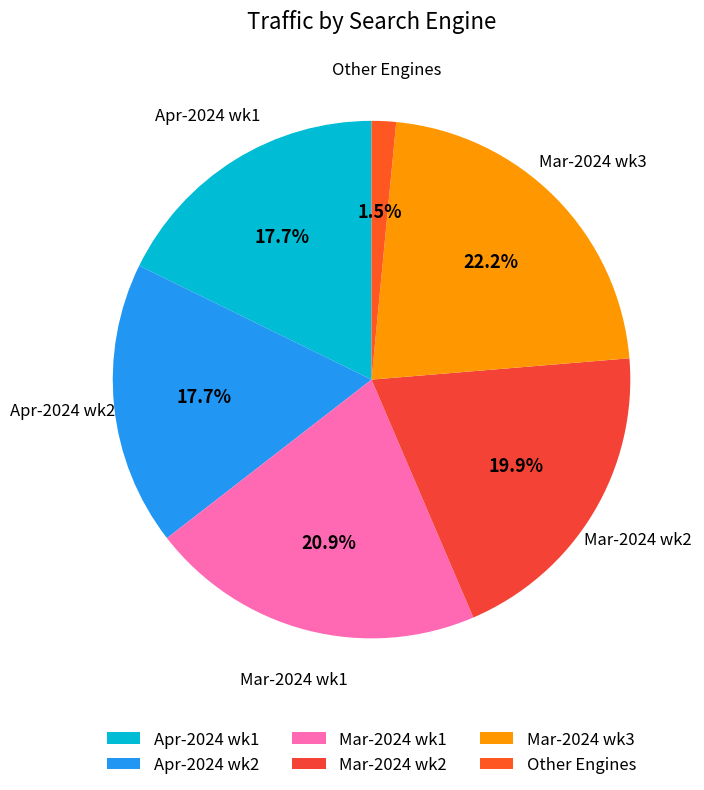

Combined, do Apr-2024 wk1 and Apr-2024 wk2 account for over 50%?

No